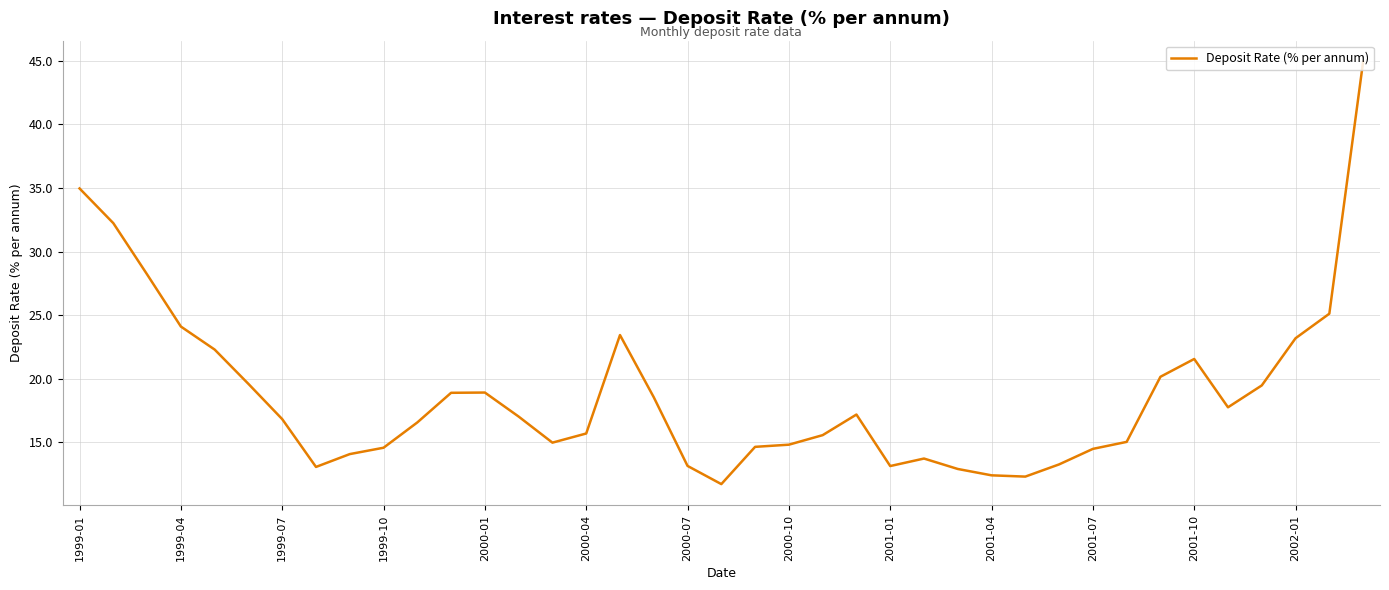

What is the difference between the maximum and minimum values?

33.2